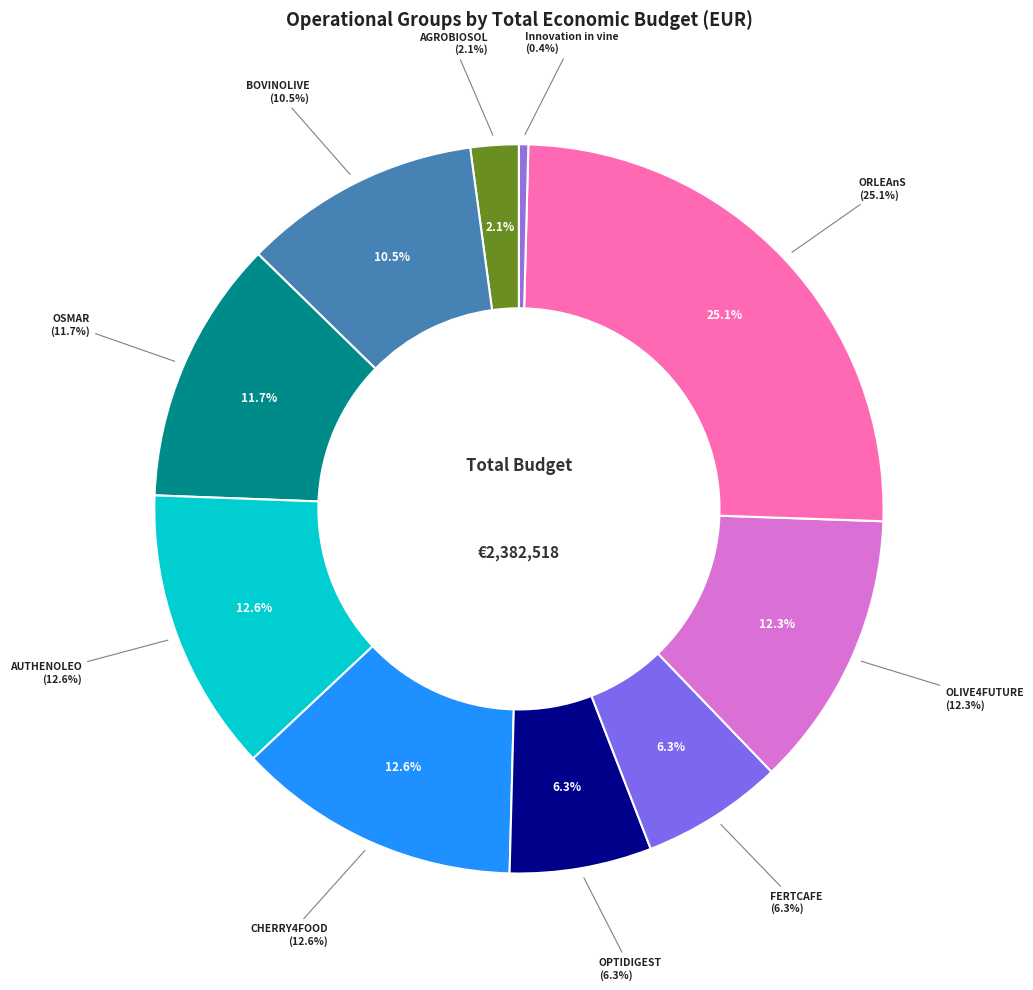

What percentage is the AUTHENOLEO slice, to the nearest percent?

13%